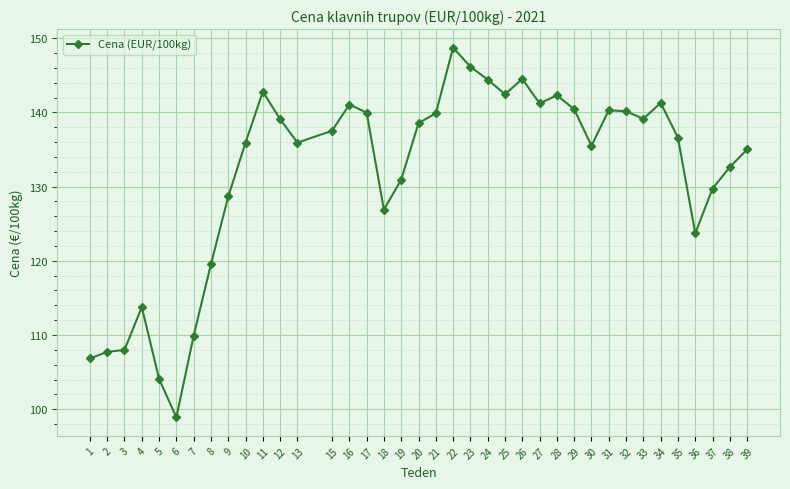

True or false: the data shows 141.1 at 16.

True